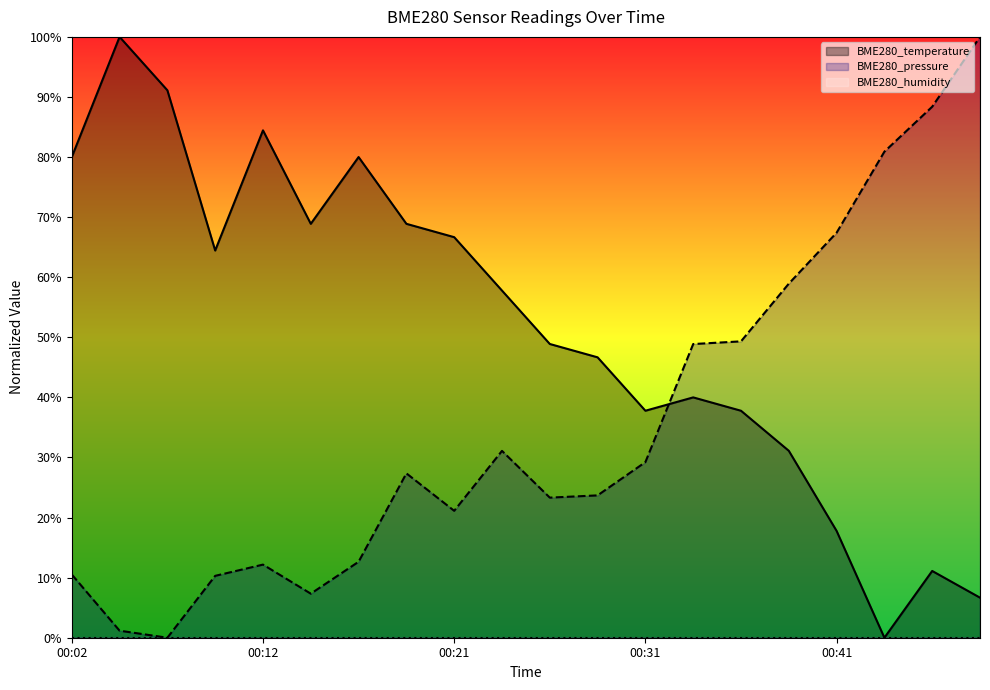

What is the value of the BME280_temperature point at the 10th from the left?

0.6